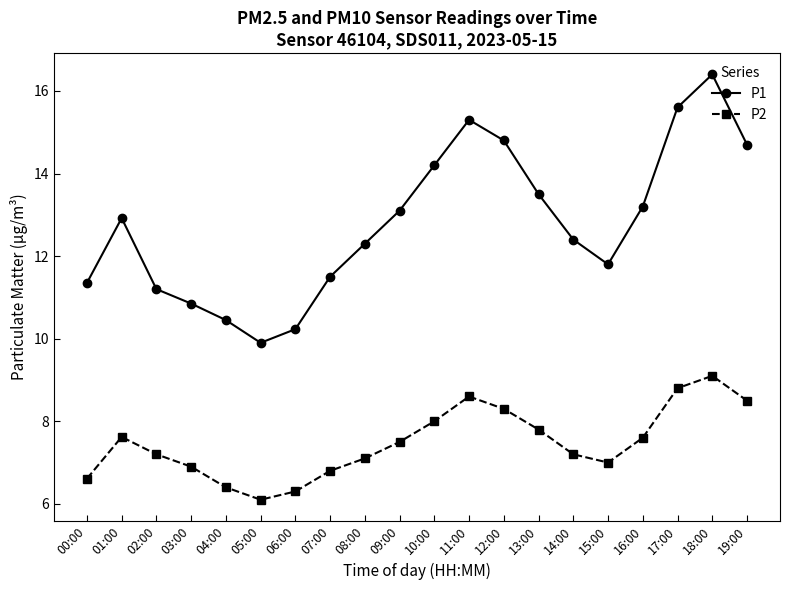

True or false: P1 and P2 cross at least once.

False